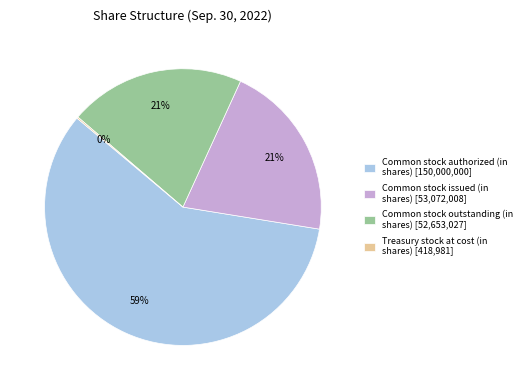

To the nearest percent, what is the difference between the largest and smallest slice percentages?

58%